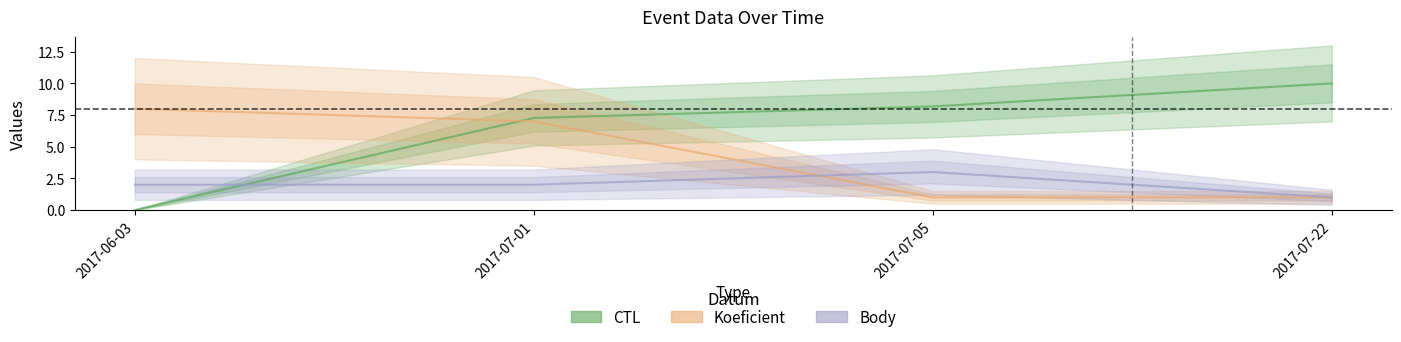

What is the difference between the maximum and minimum values in the Koeficient series?

7.0